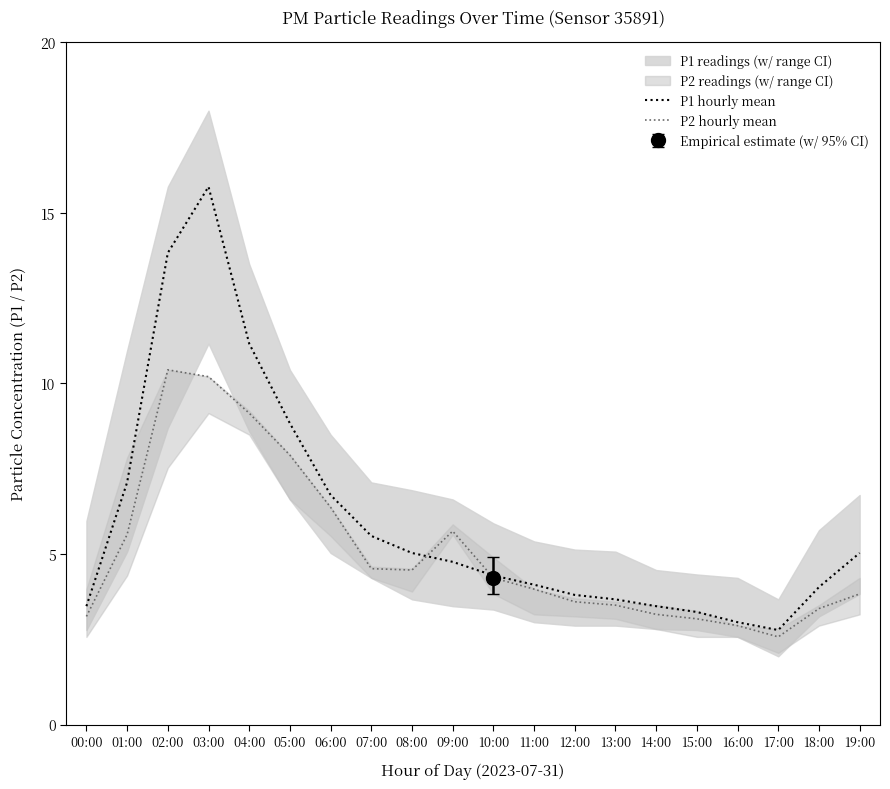

Which series changed the most between 06:00 and 17:00?

P1 hourly mean